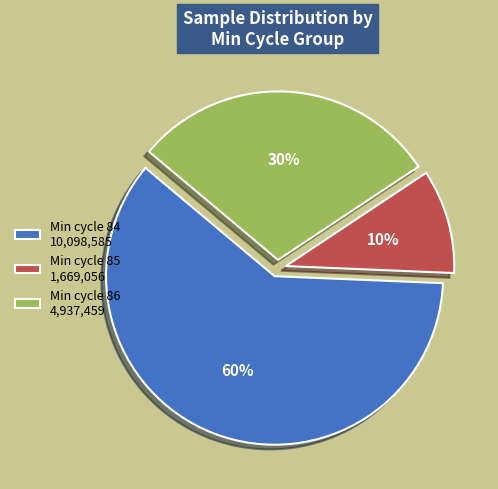

Does Min cycle 86 4,937,459 account for over 50% of the chart?

No